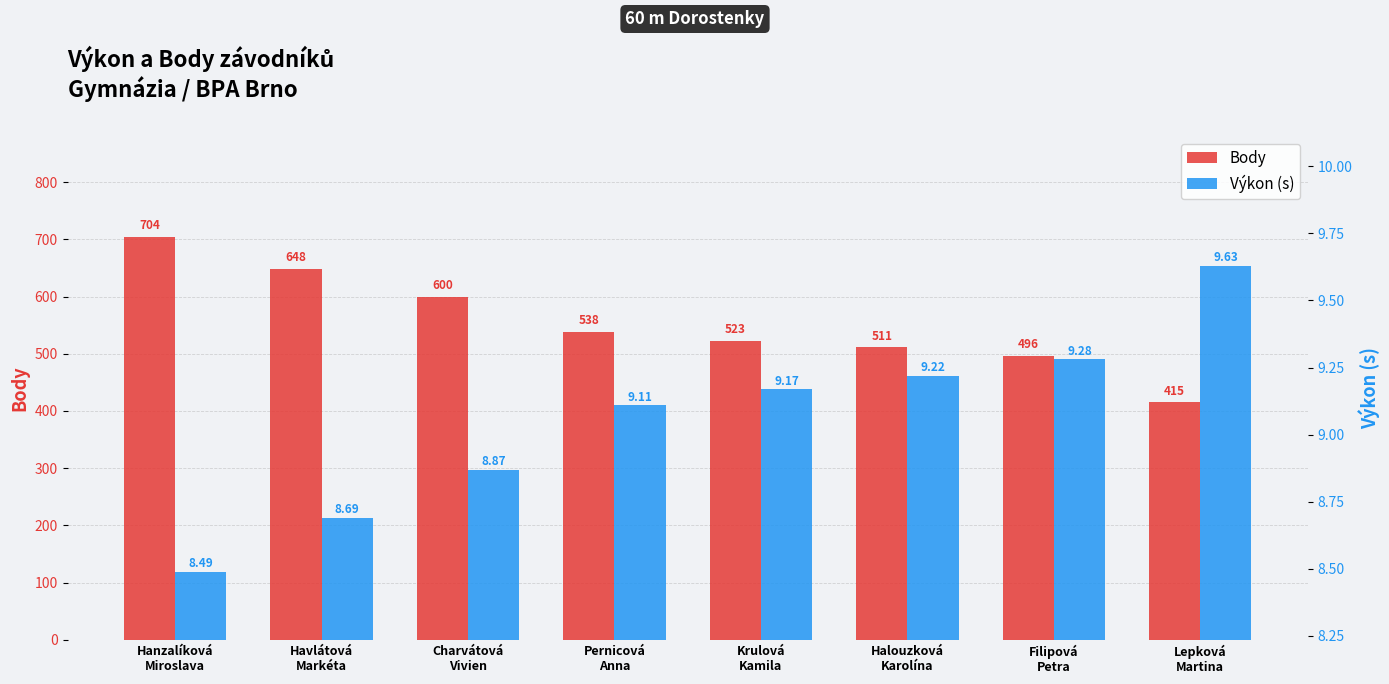

What is the value of the Výkon (s) bar at the 2nd from the left?

8.7